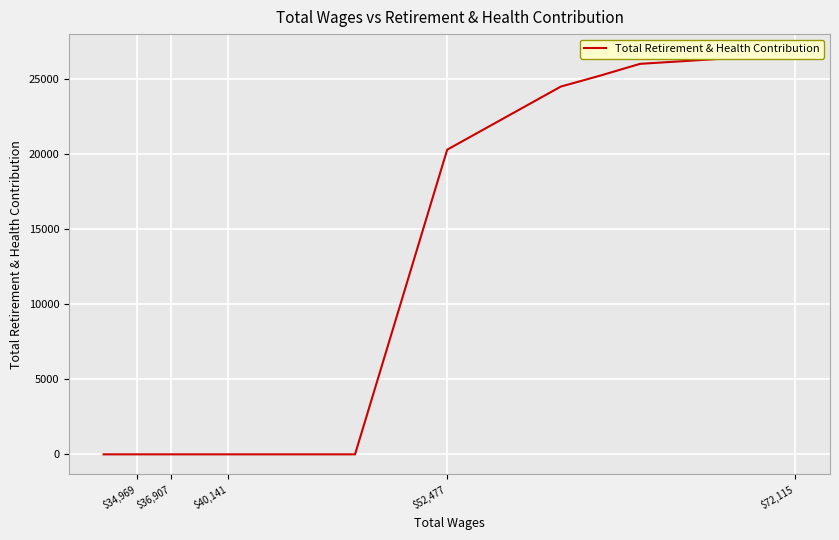

How many data points are above 0?

5